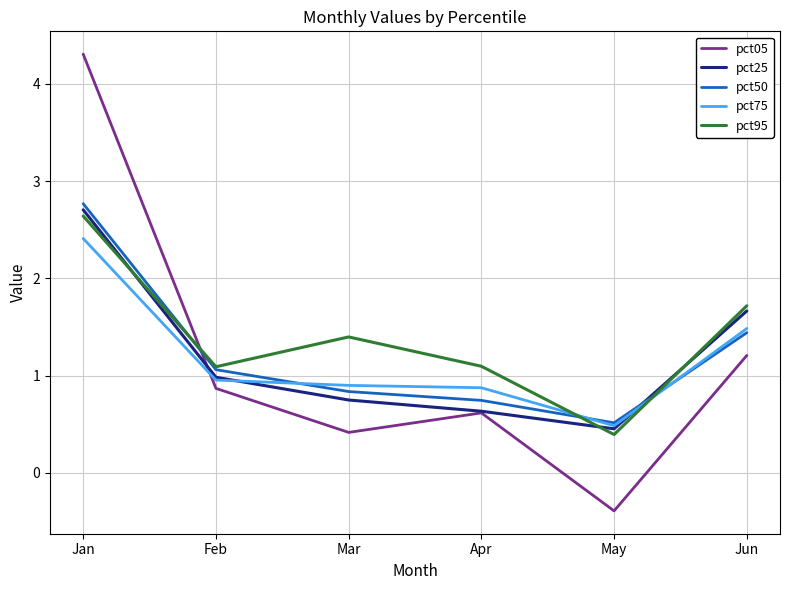

After their last crossing, which series has the higher values: pct95 or pct05?

pct95